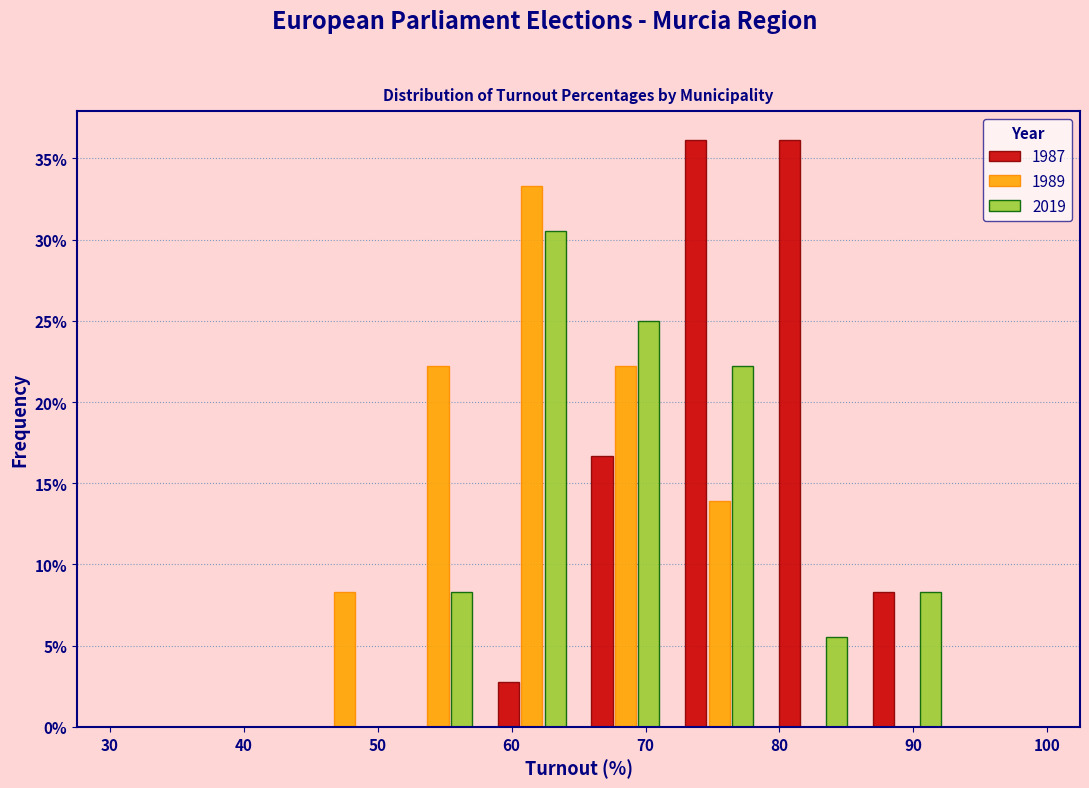

What is the height of the 1987 bar covering 86 to 93 on the x-axis? The values are not printed on the chart, so give them approximately, as read against the axis.

8.5